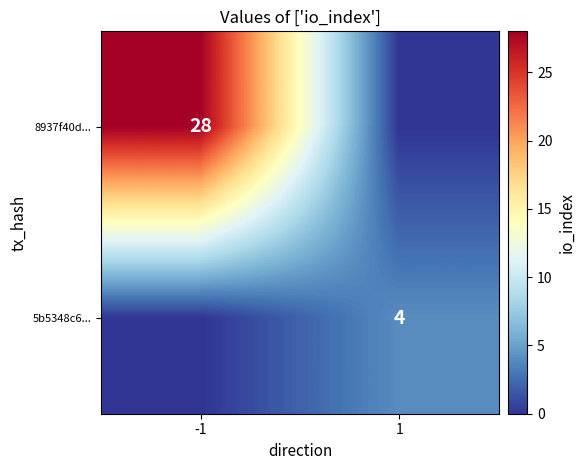

True or false: 5b5348c6... has a value of 4 at 1.

True